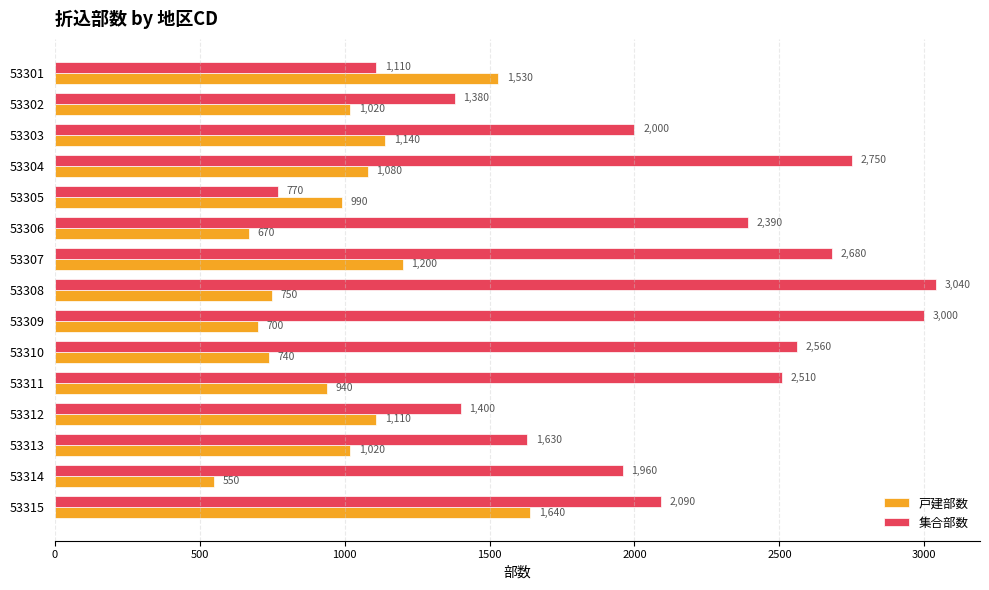

What are all the series names shown in the legend?

戸建部数, 集合部数